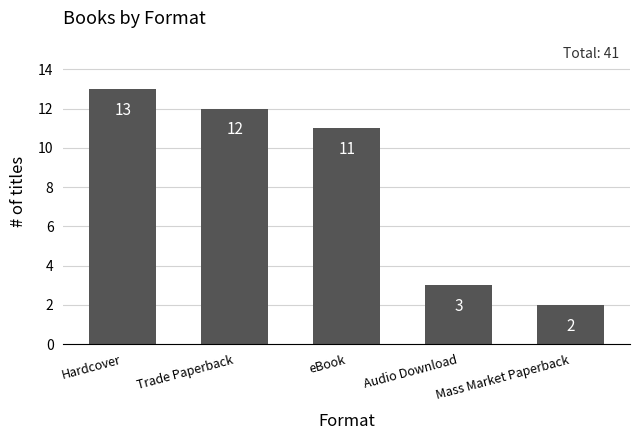

How many data points are less than 11?

2